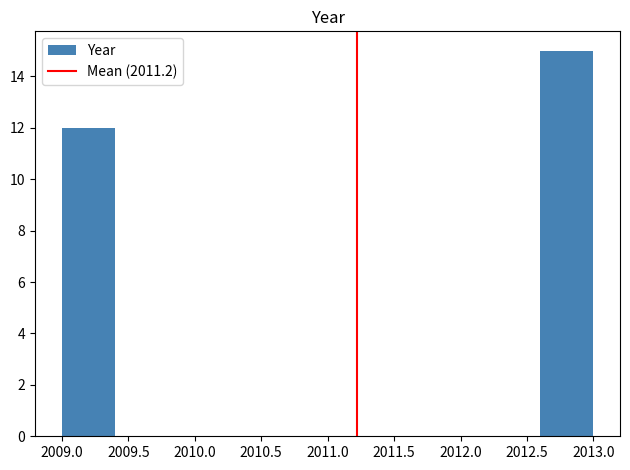

Reading left to right, list every bar in this chart as the range it spans on the x-axis followed by its height. The values are not printed on the chart, so give them approximately, as read against the axis.

2009.0 to 2009.4: 12
2009.4 to 2009.8: 0
2009.8 to 2010.2: 0
2010.2 to 2010.6: 0
2010.6 to 2011.0: 0
2011.0 to 2011.4: 0
2011.4 to 2011.8: 0
2011.8 to 2012.2: 0
2012.2 to 2012.6: 0
2012.6 to 2013.0: 15